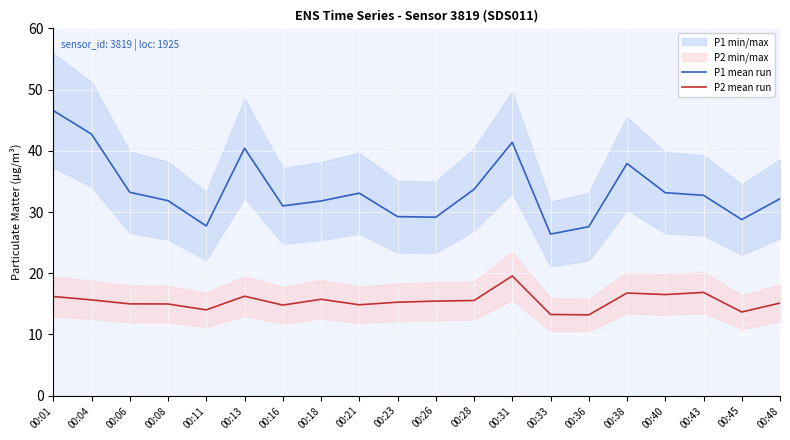

At which category does the chart reach its peak across all series?

00:01